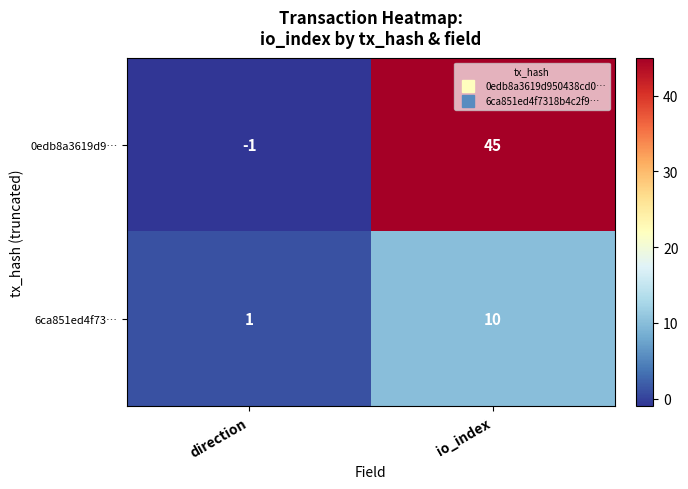

What is the total value across all series at io_index?

55